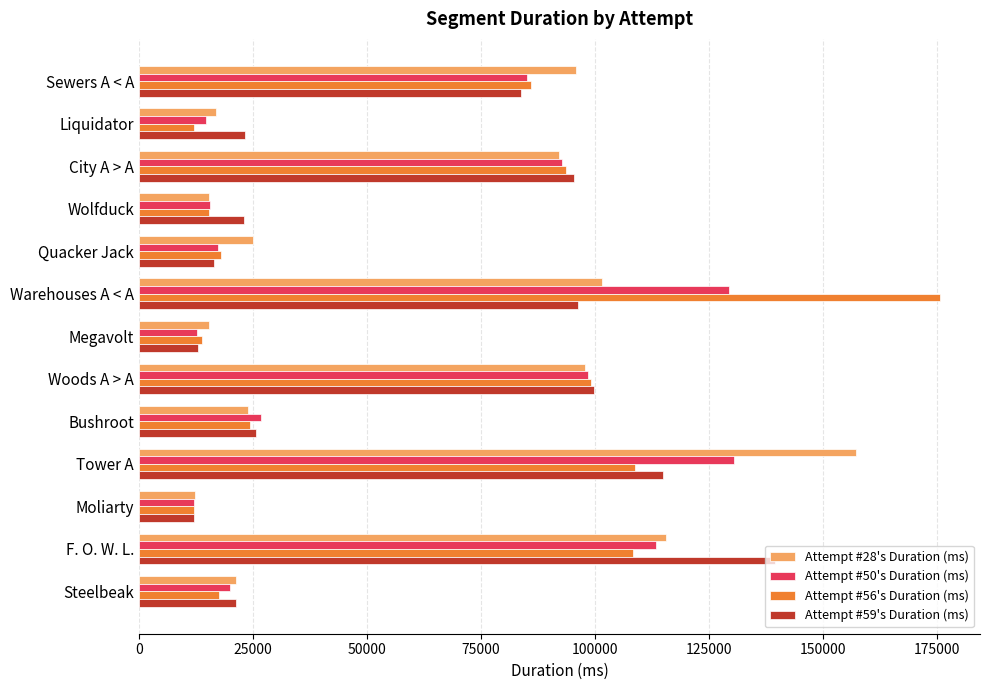

Is it true that Attempt #28's Duration (ms) equals 145060 at Warehouses A < A?

False